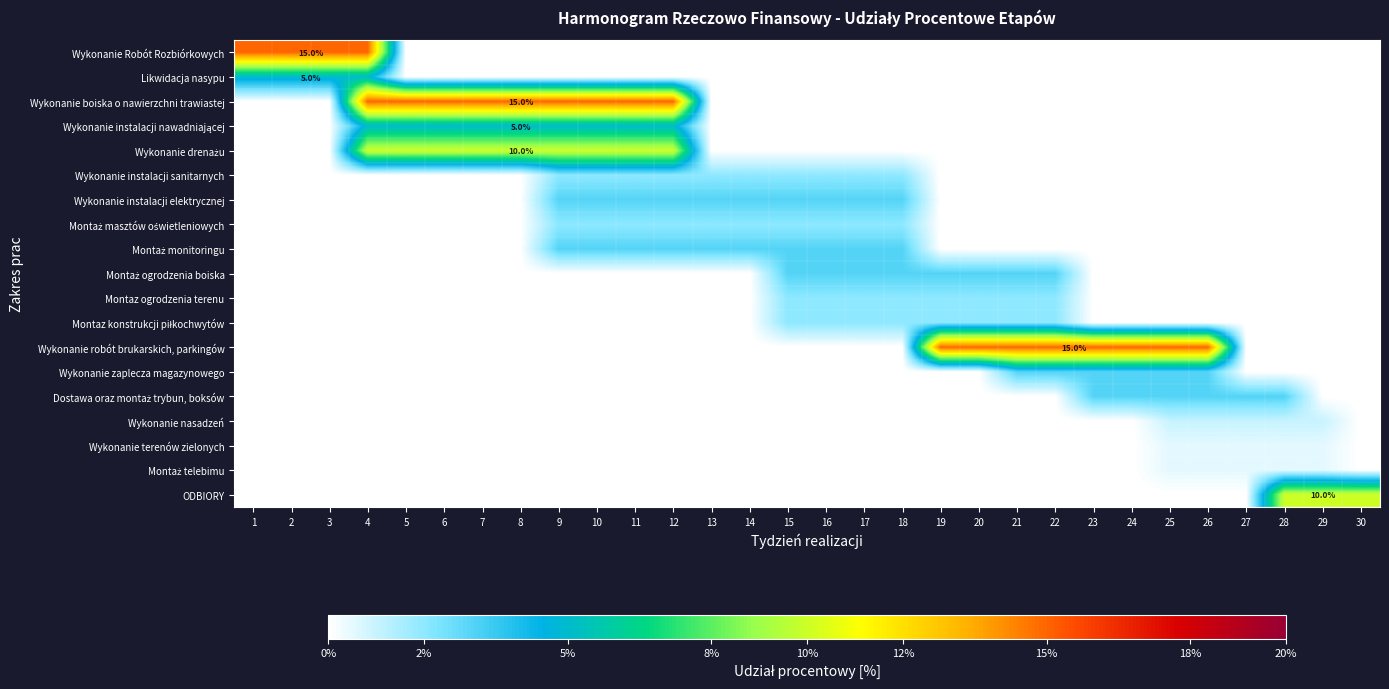

Which series has the largest total across all categories?

Wykonanie boiska o nawierzchni trawiastej